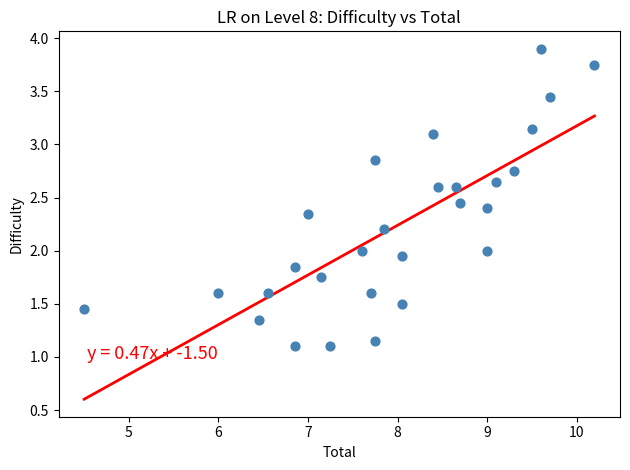

What is the range of X values (max minus min)?

5.7